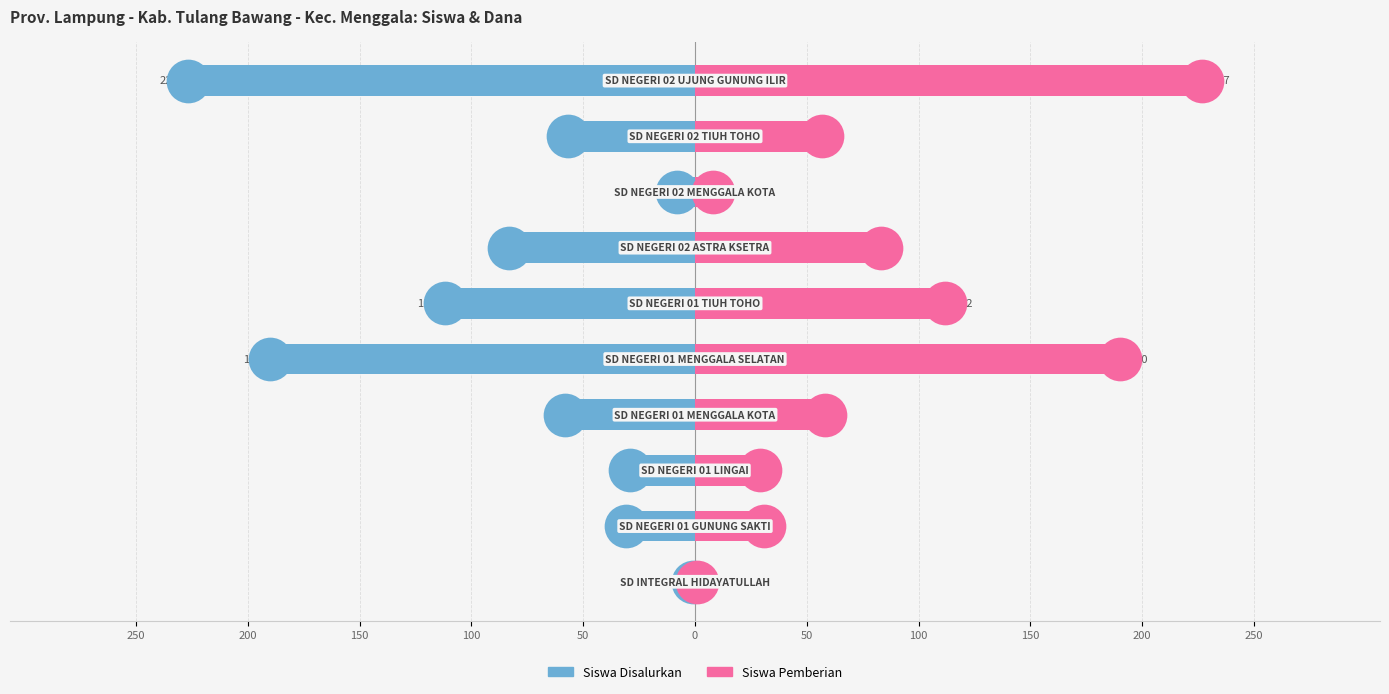

Which series has the largest total across all categories?

Siswa Pemberian